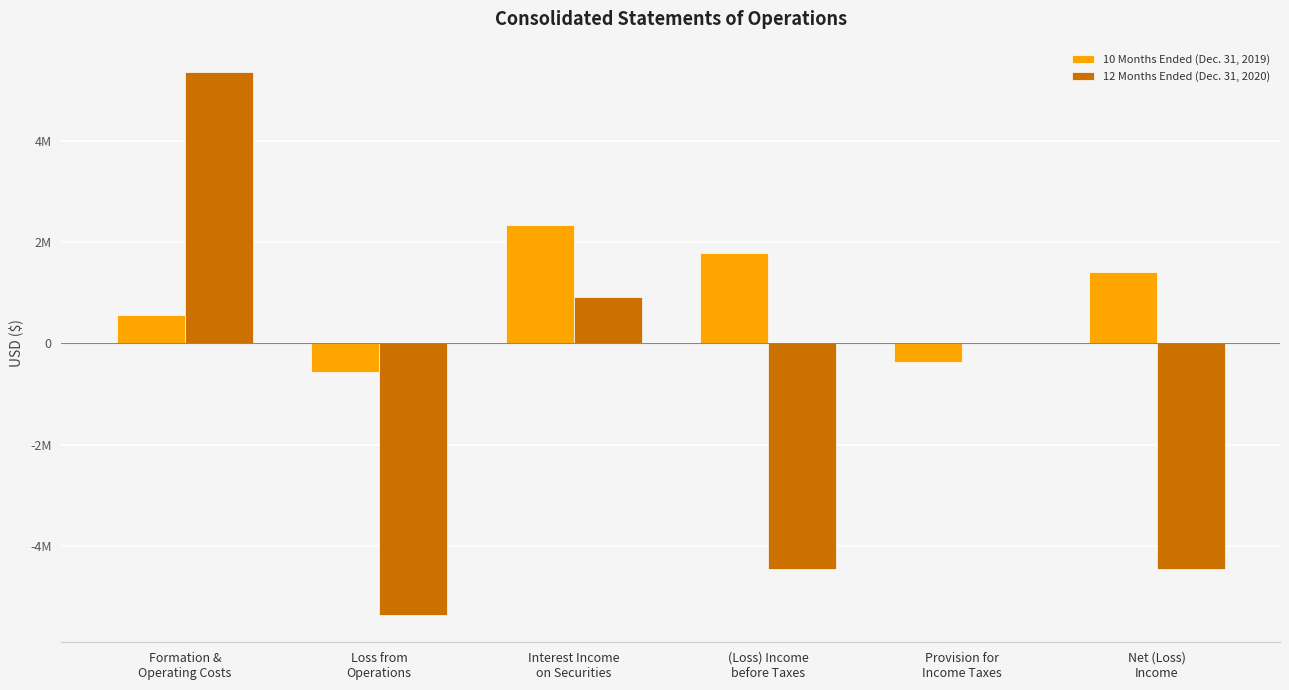

Which label corresponds to the largest value in the chart?

Formation &
Operating Costs